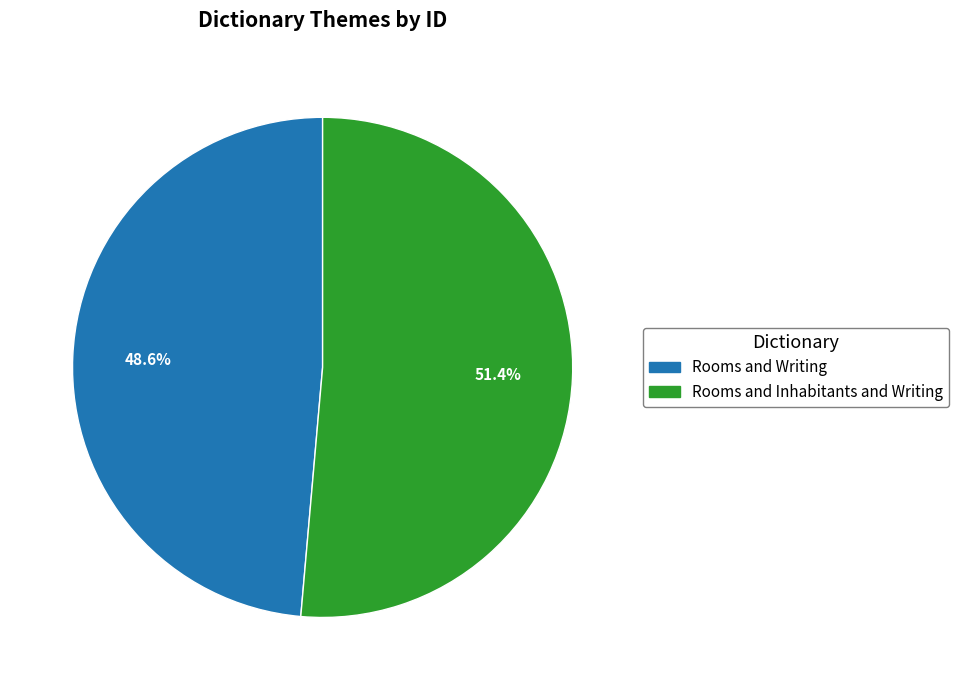

Is Rooms and Writing the majority of the pie?

No